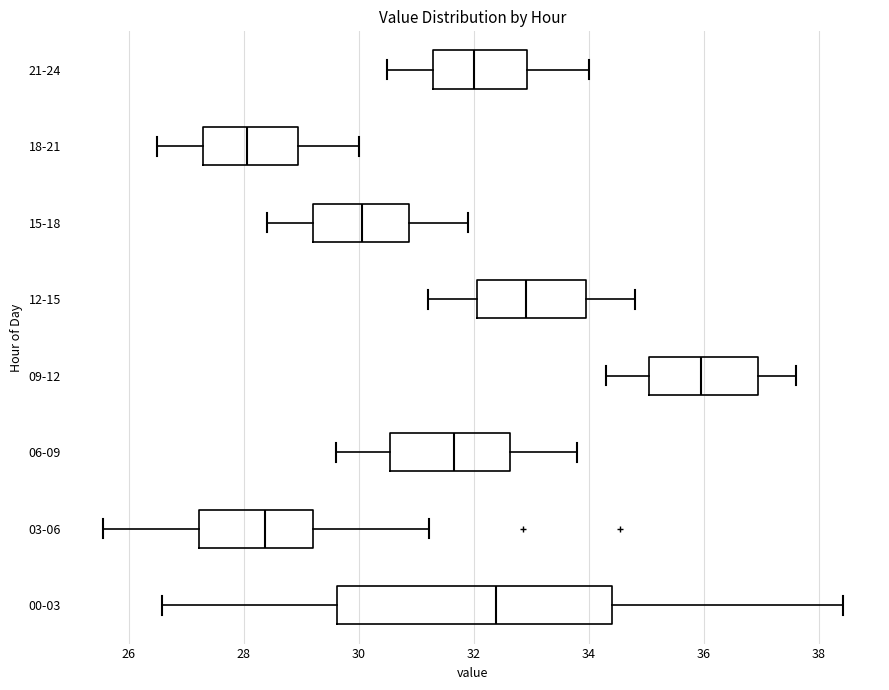

Reading bottom to top, read every box against the x-axis: the position of its median line, the range the box covers, and the ends of its whiskers. The values are not printed on the chart, so give them approximately, as read against the axis.

00-03: median 32.4, box 29.6 to 34.4, whiskers 26.6 to 38.4
03-06: median 28.4, box 27.2 to 29.2, whiskers 25.6 to 31.2
06-09: median 31.6, box 30.6 to 32.6, whiskers 29.6 to 33.8
09-12: median 36.0, box 35.0 to 37.0, whiskers 34.4 to 37.6
12-15: median 33.0, box 32.0 to 34.0, whiskers 31.2 to 34.8
15-18: median 30.0, box 29.2 to 30.8, whiskers 28.4 to 32.0
18-21: median 28.0, box 27.4 to 29.0, whiskers 26.6 to 30.0
21-24: median 32.0, box 31.4 to 33.0, whiskers 30.6 to 34.0